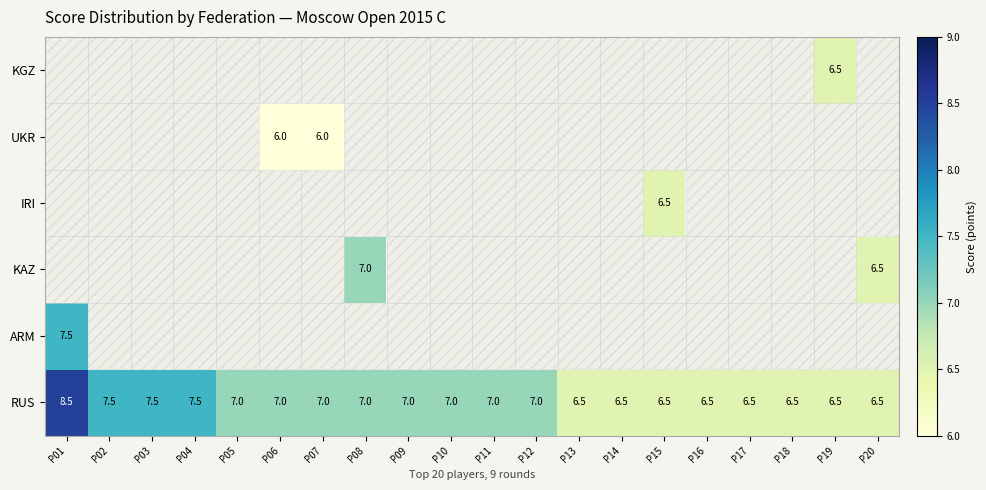

Is it true that RUS equals 9.3 at P07?

False